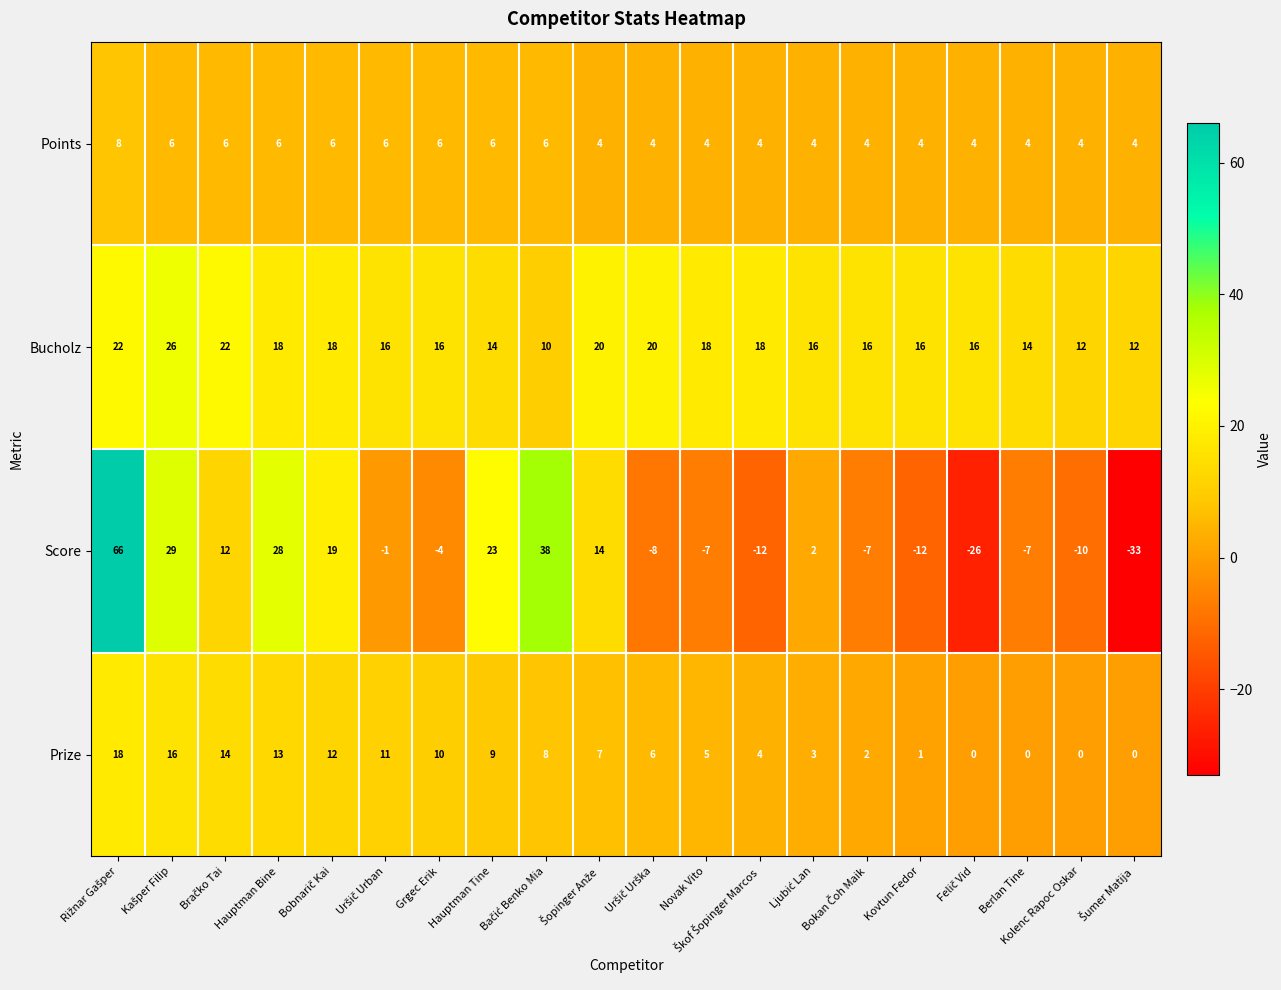

What is the sum of all Score values?

104